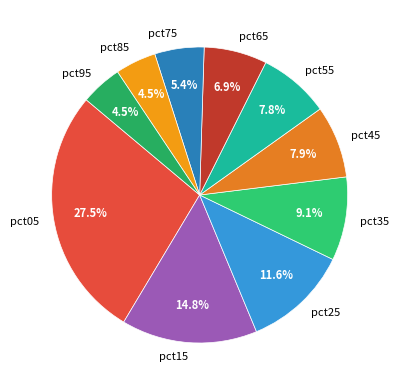

Is the sum of pct15 and pct25 greater than half?

No